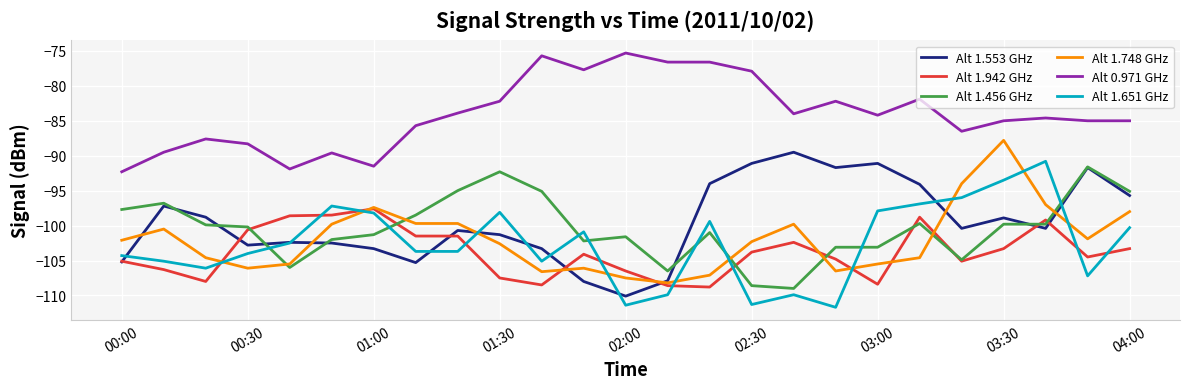

What is the difference between the maximum and minimum values in the Alt 1.456 GHz series?

17.4